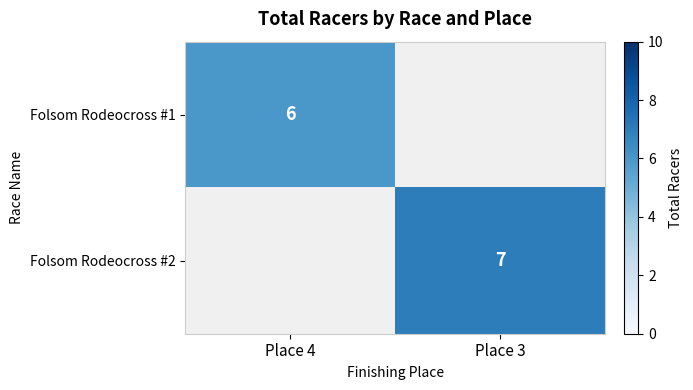

True or false: Folsom Rodeocross #1 has a value of 6 at Place 4.

True